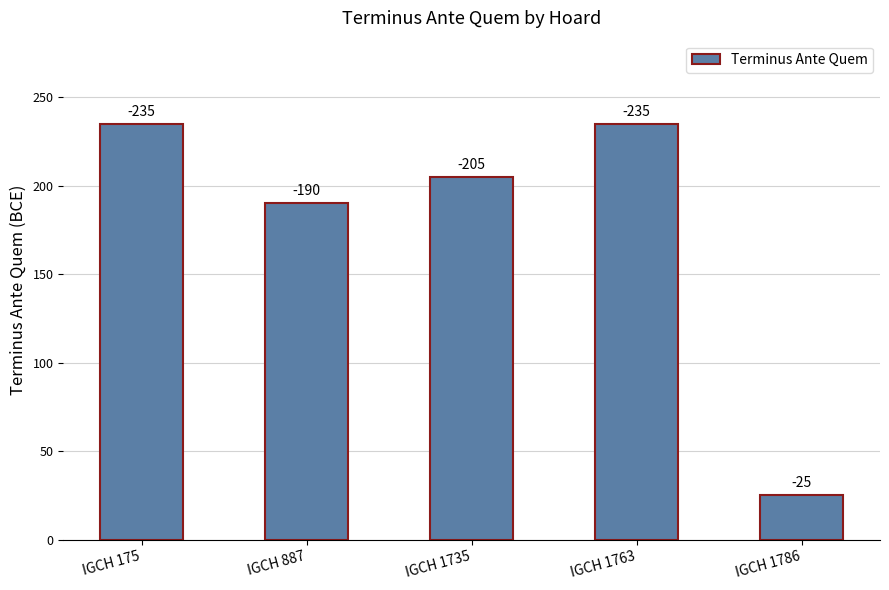

How many bars are there in total?

5